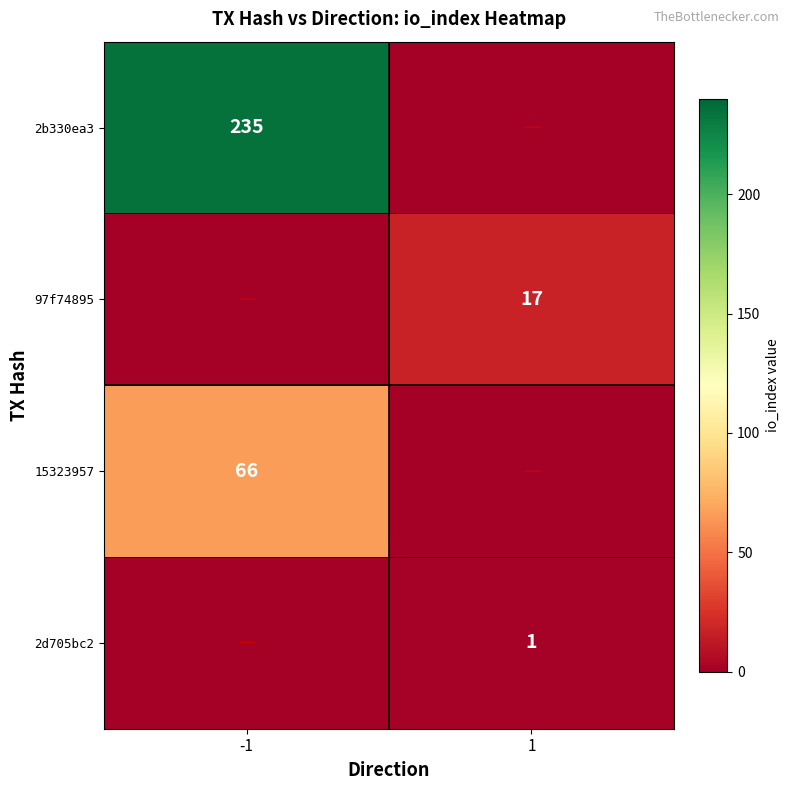

True or false: 2d705bc2 has a value of 1 at 1.

True